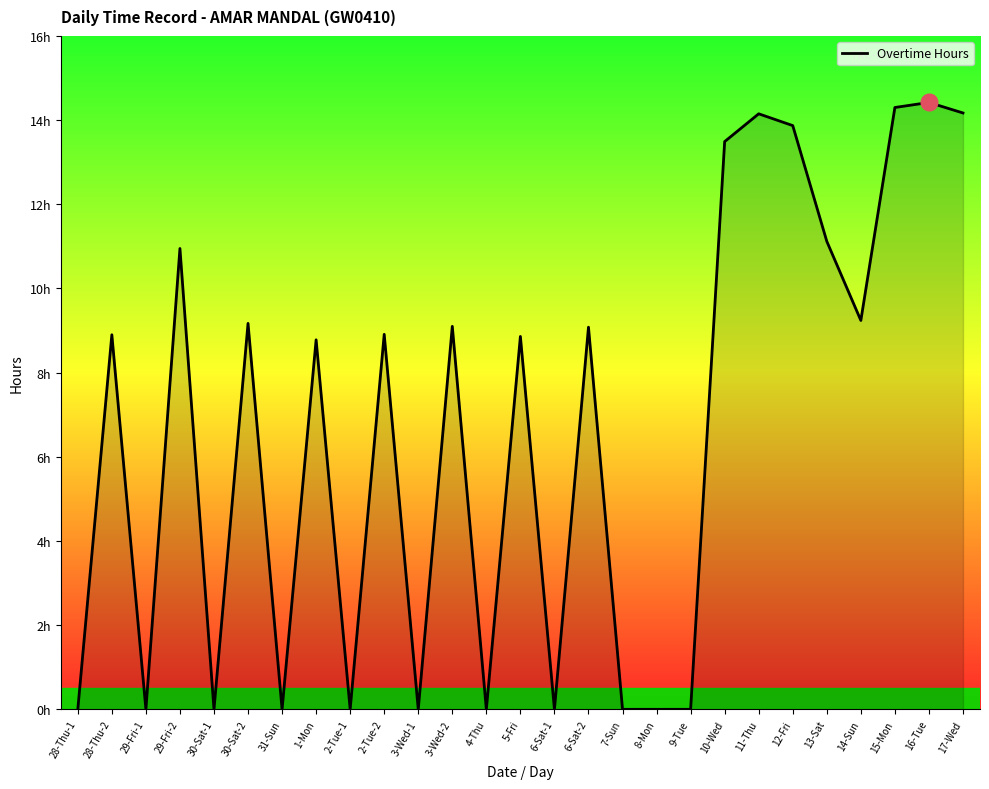

Does the chart display data point markers on the line(s)?

No